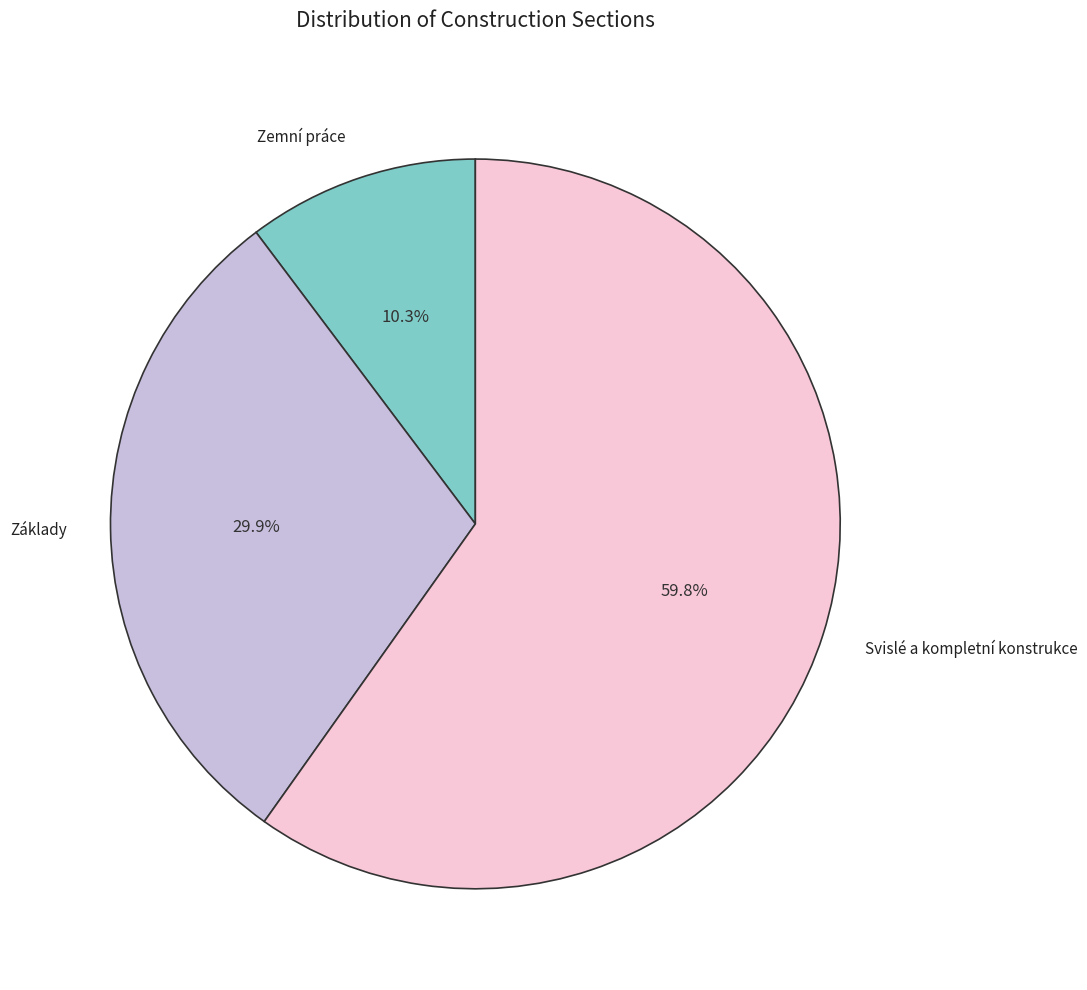

What percentage is NOT represented by Základy?

70.1%